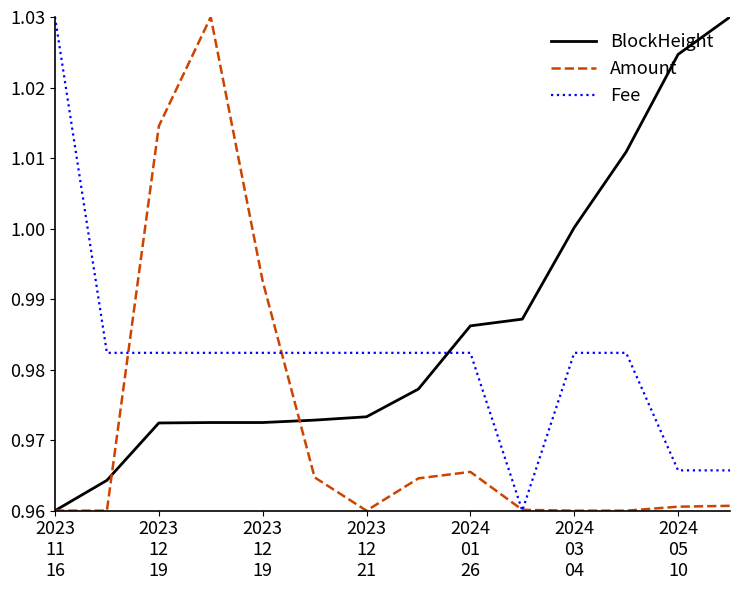

Does the chart display data point markers on the line(s)?

No